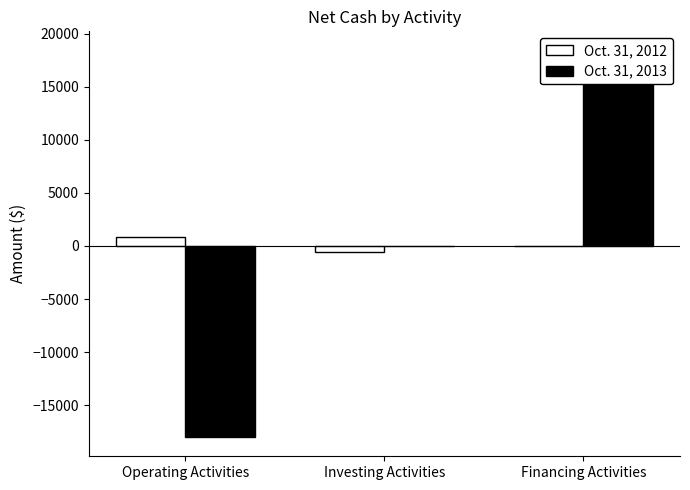

How many positive values does the Oct. 31, 2012 series have?

1